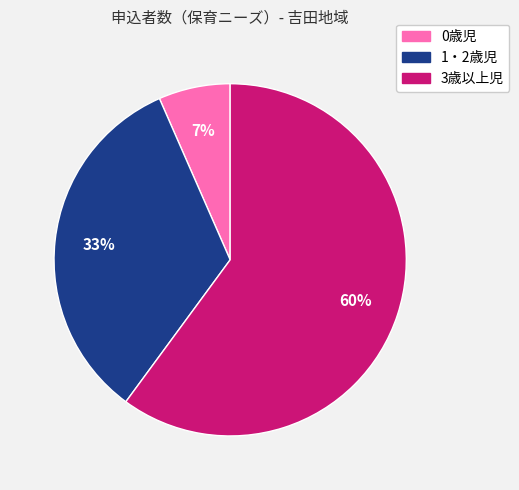

To the nearest percent, what portion does 1・2歳児 represent?

33%